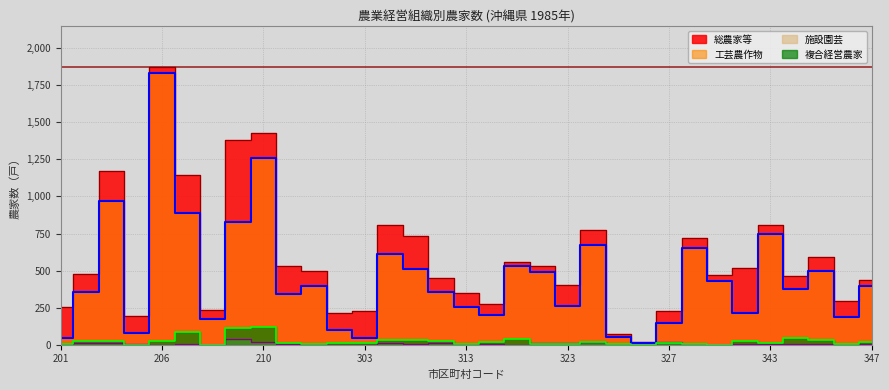

At how many categories does at least one series exceed 1139?

5